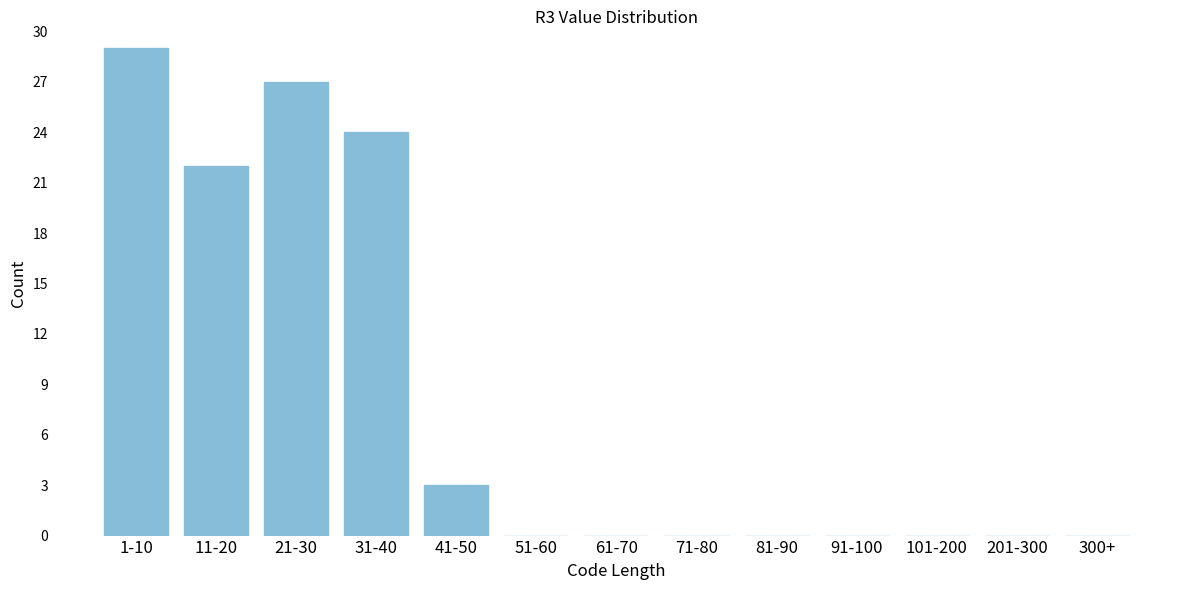

Reading right to left, extract all data points from this chart.

300+=0	201-300=0	101-200=0	91-100=0	81-90=0	71-80=0	61-70=0	51-60=0	41-50=3	31-40=24	21-30=27	11-20=22	1-10=29